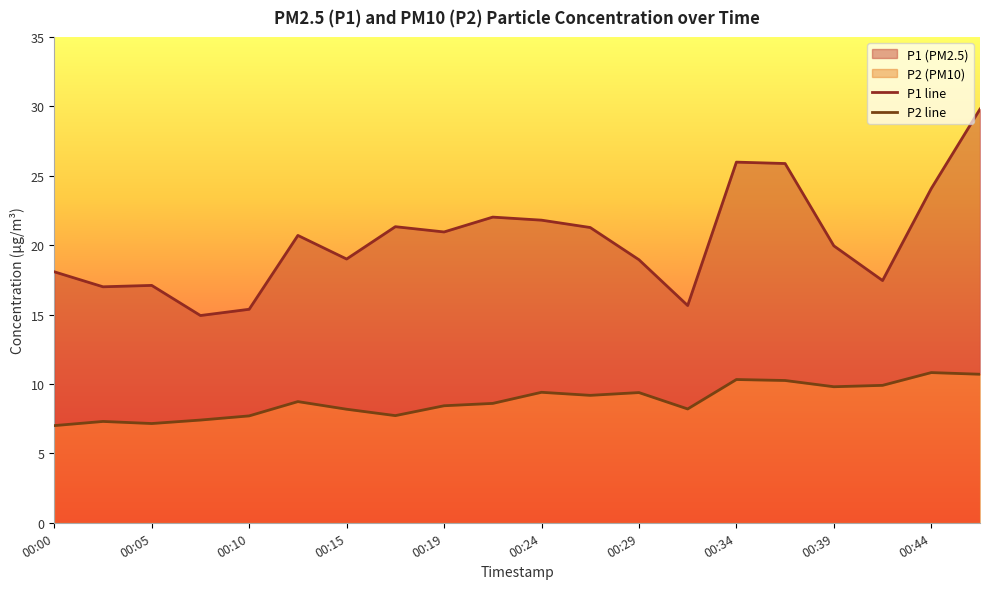

True or false: P1 line has a value of 4.8 at 00:05.

False